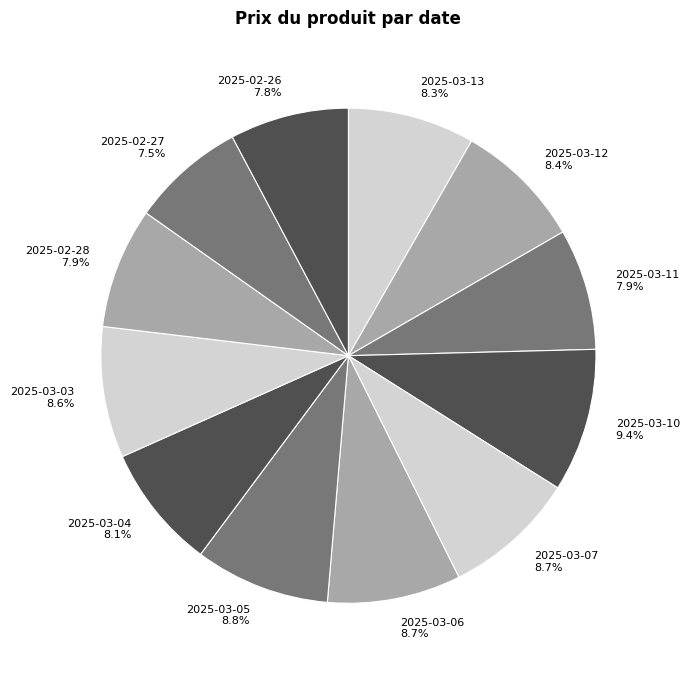

Which category has the biggest portion of the pie?

2025-03-10